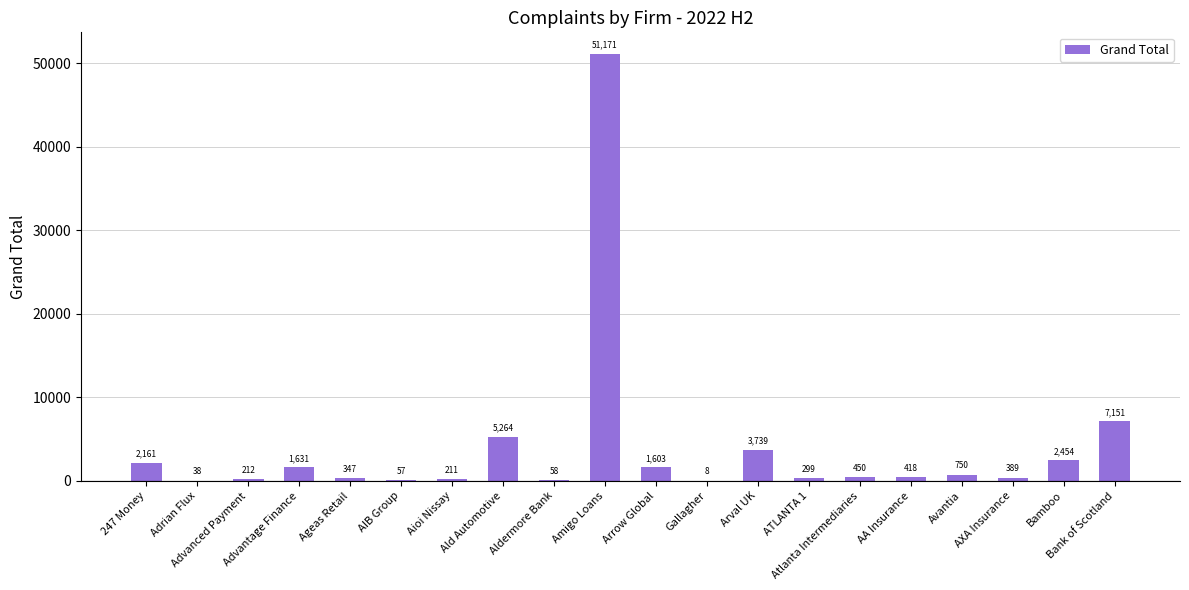

Count the number of data series in this chart.

1